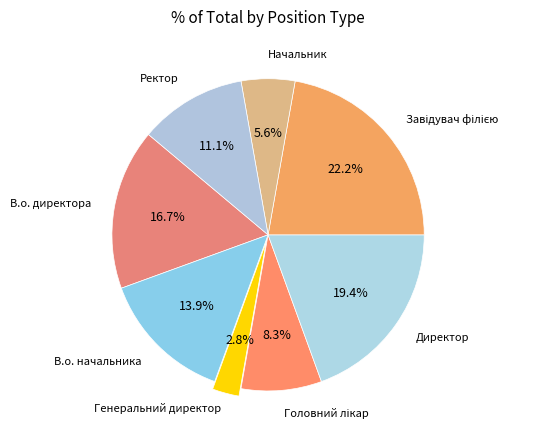

Rank the categories by value from highest to lowest.

Завідувач філією, Директор, В.о. директора, В.о. начальника, Ректор, Головний лікар, Начальник, Генеральний директор